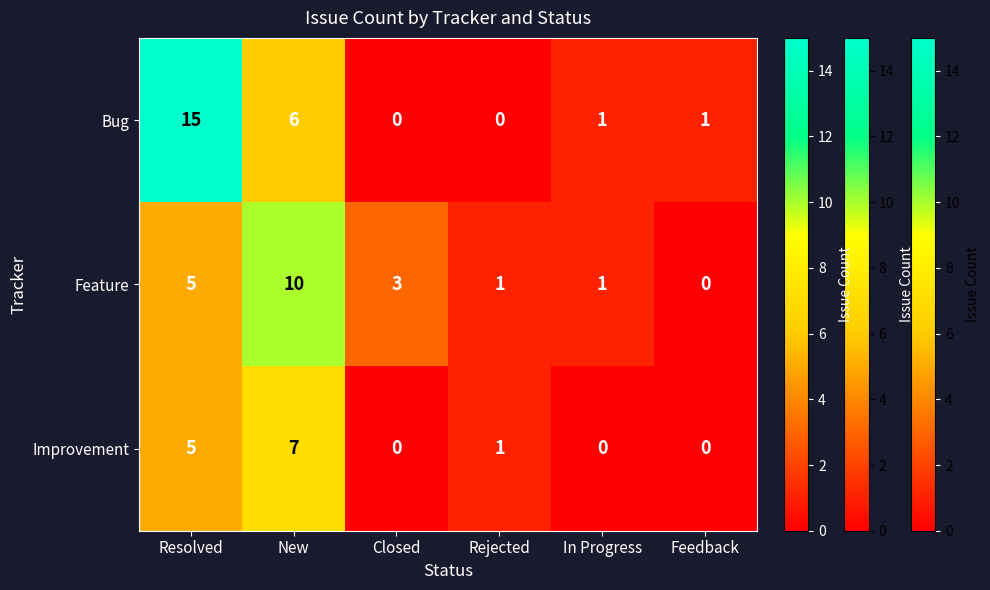

Where is Feature nearest to the value 5?

Resolved